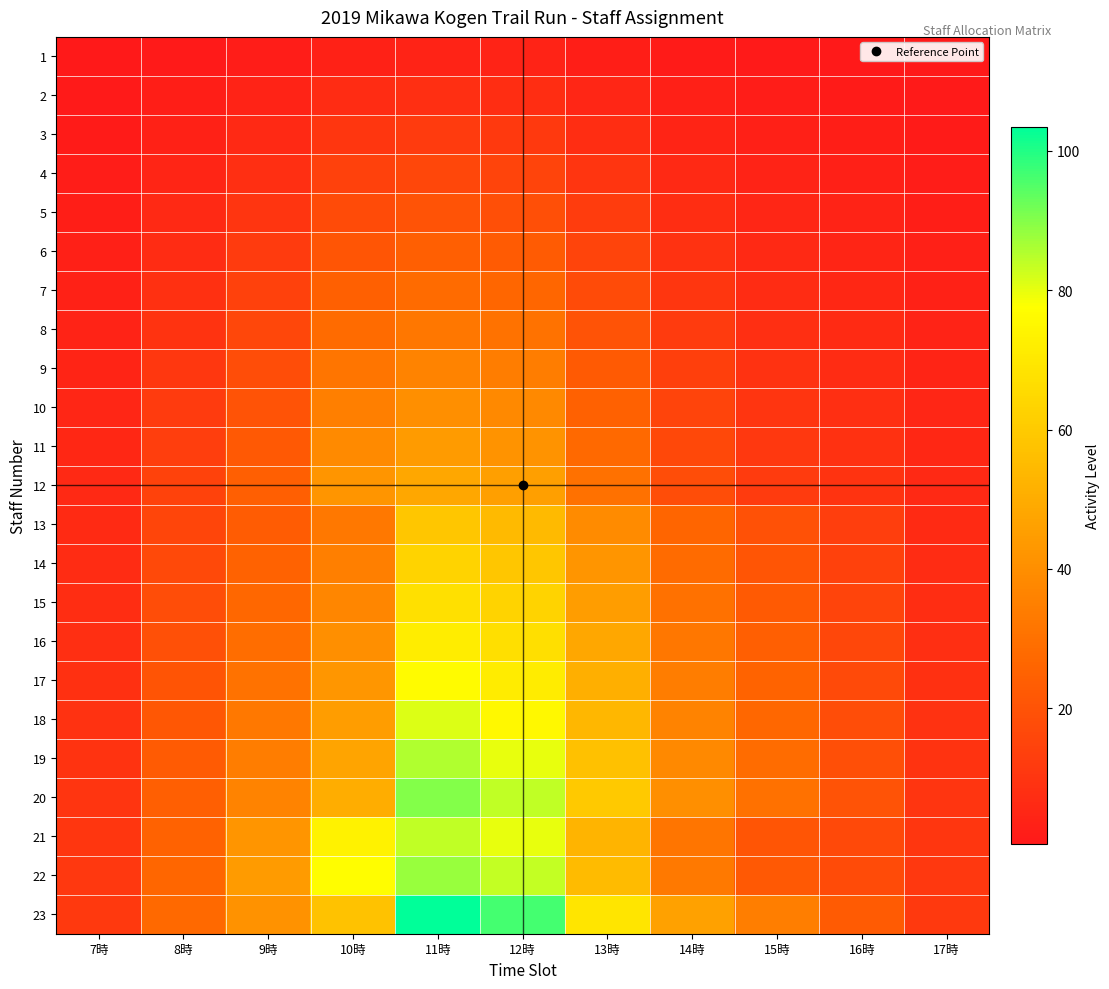

How many data points does each series have?

11